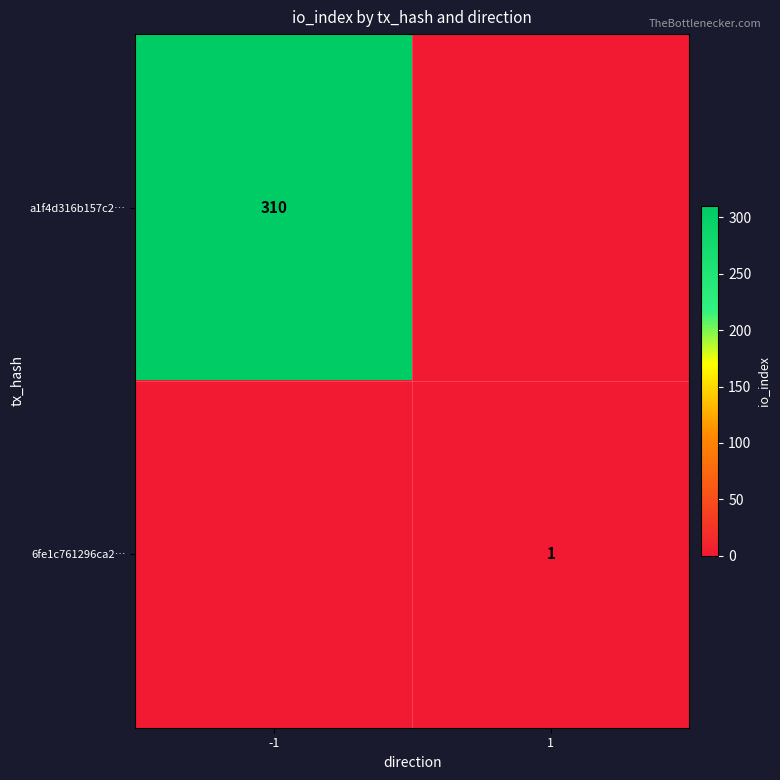

Which category has the highest value across all series?

-1